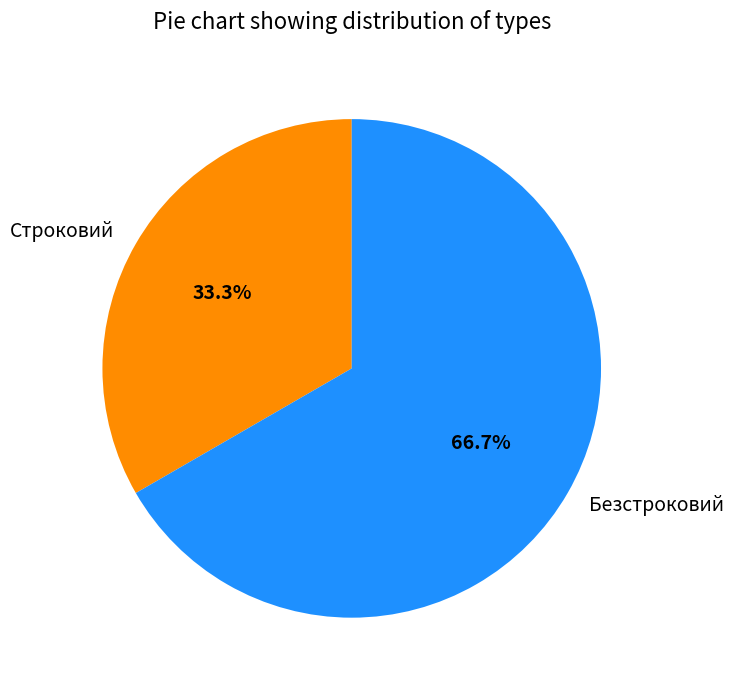

Is it true that Строковий is 33% of the pie?

True